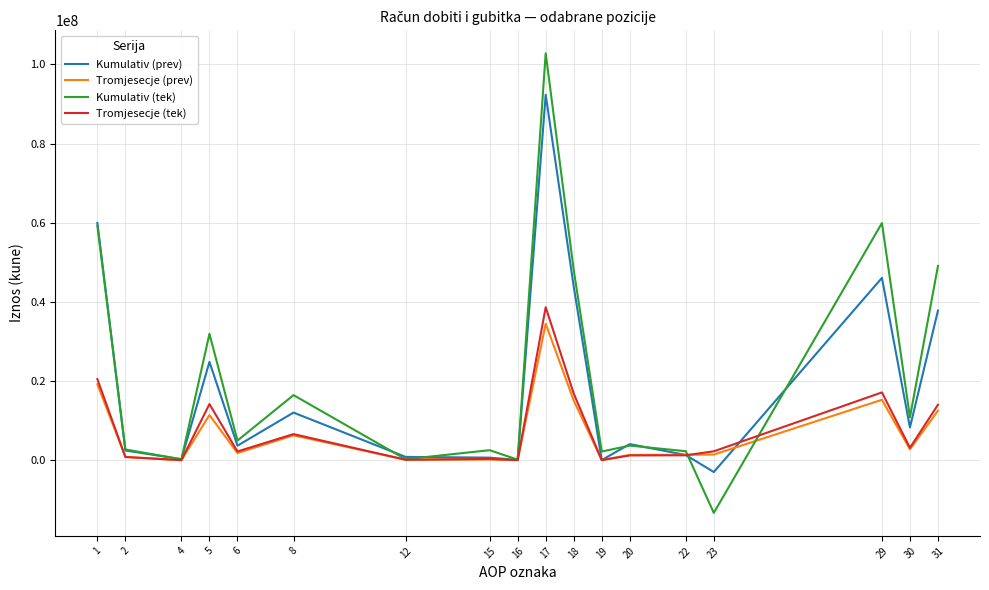

True or false: Kumulativ (tek) and Tromjesecje (tek) intersect in this chart.

True